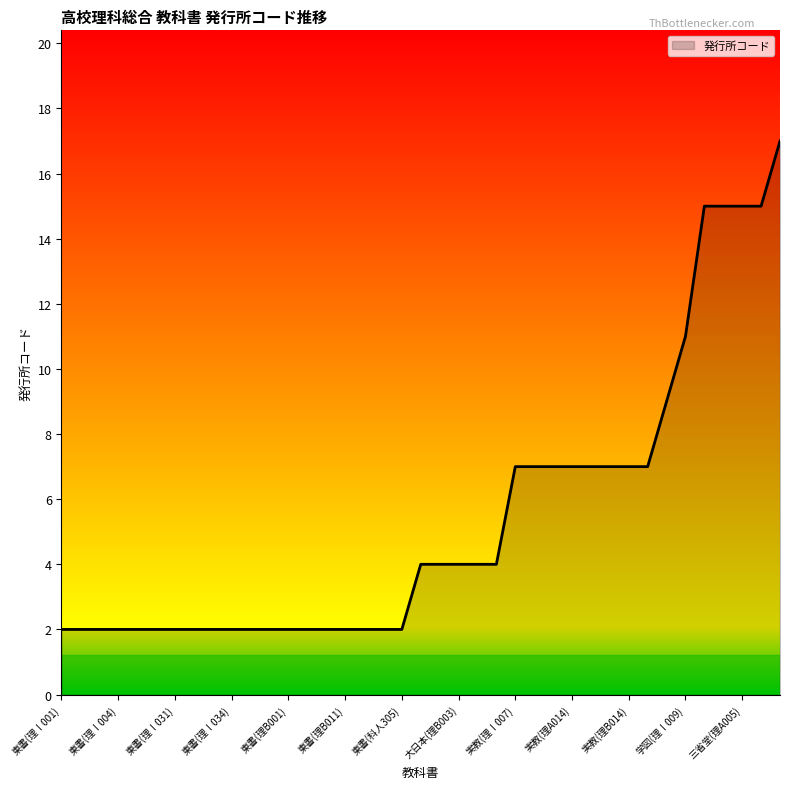

What is the difference between the maximum and minimum values?

15